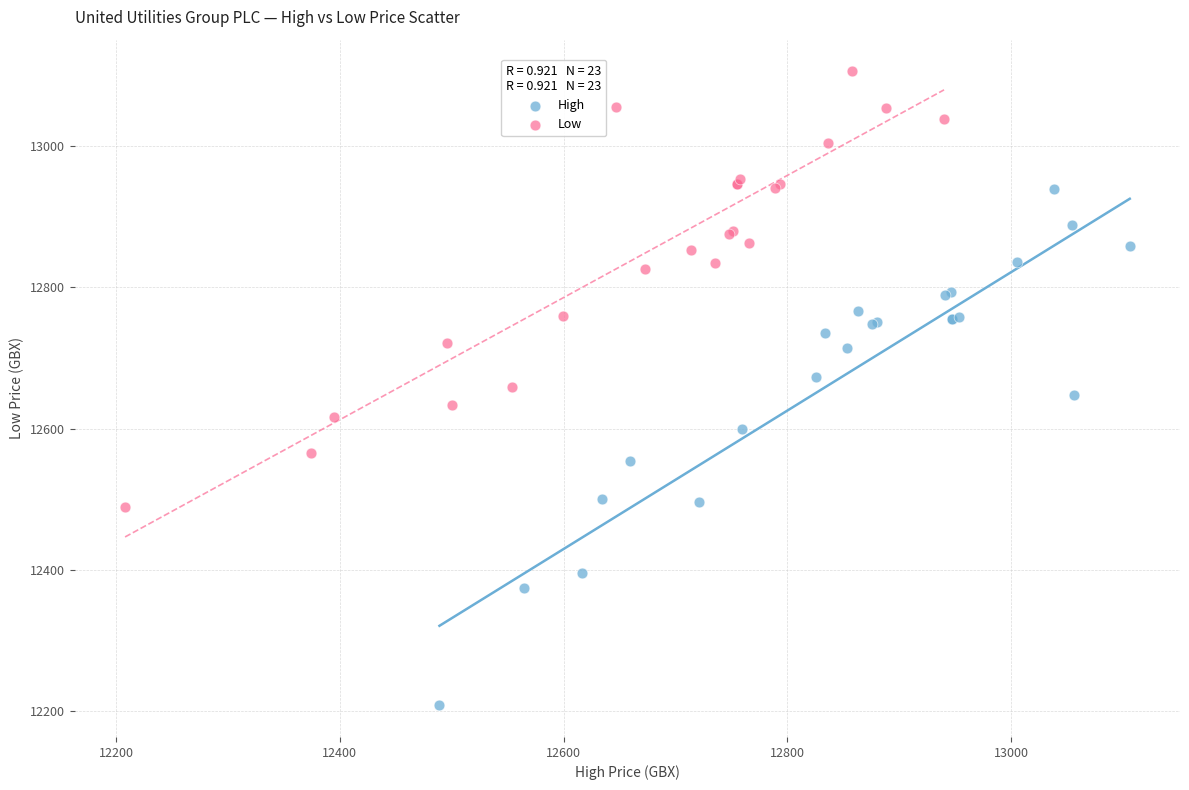

Which series has the widest spread of Y values?

High